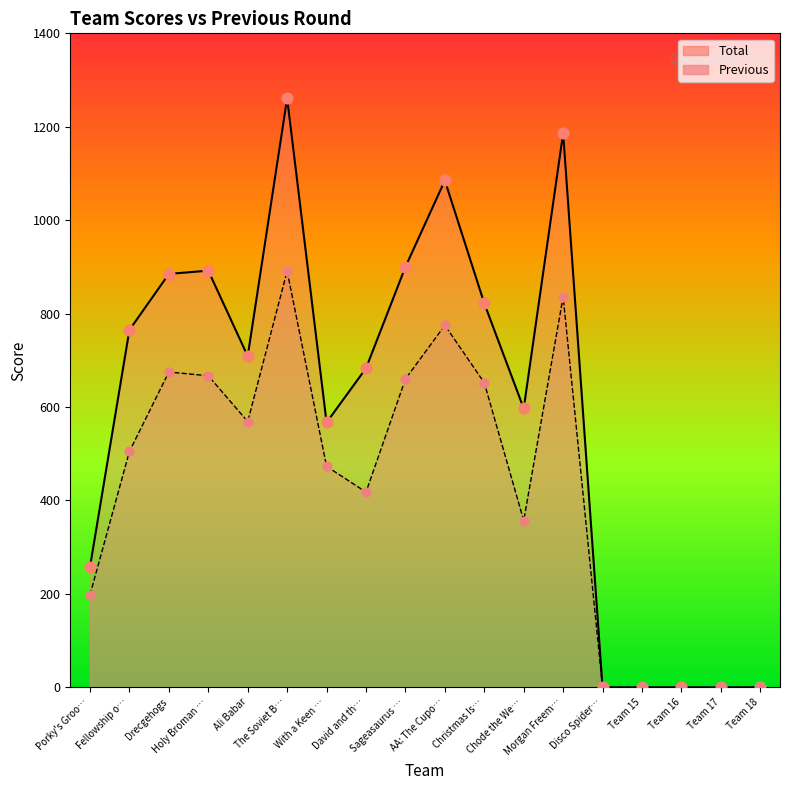

Which series contains the lowest Y value?

Total